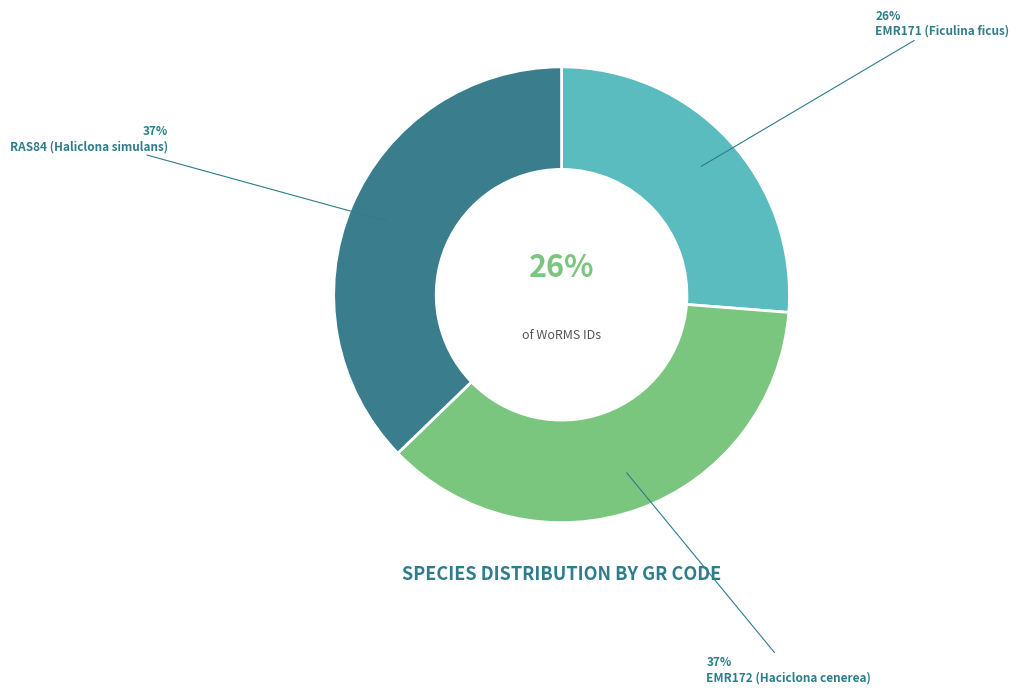

To the nearest percent, what is the difference between the EMR171 (Ficulina ficus) and RAS84 (Haliclona simulans) slice percentages?

11%